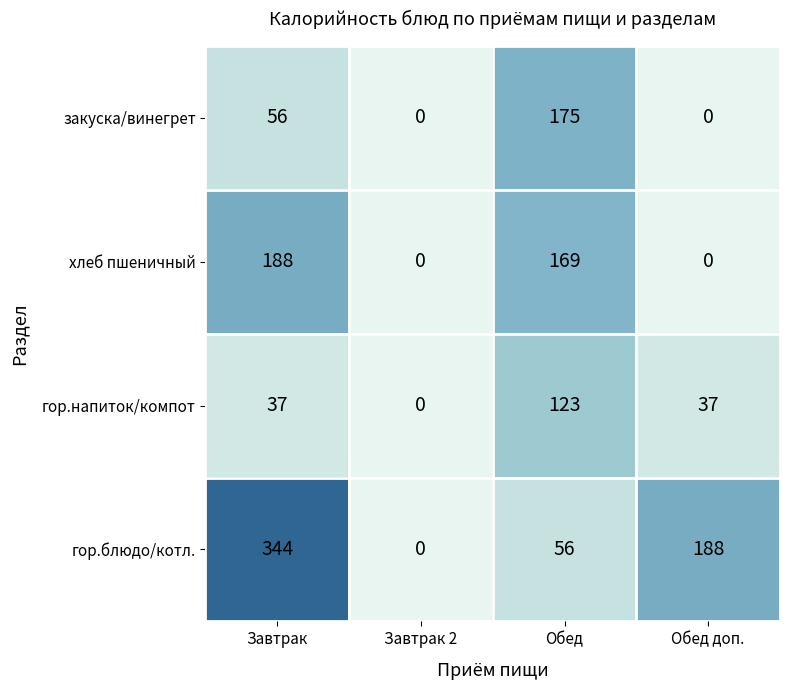

At which category is the sum across all series the highest?

Завтрак